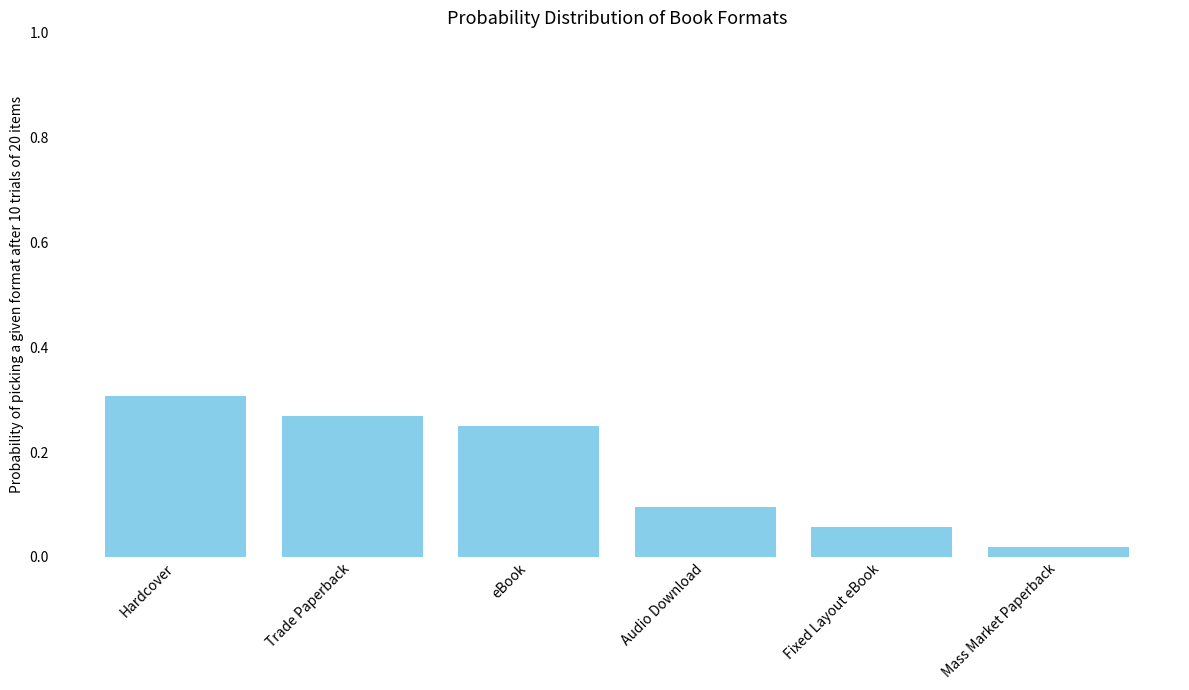

What is the change in value from eBook to Mass Market Paperback?

-0.2